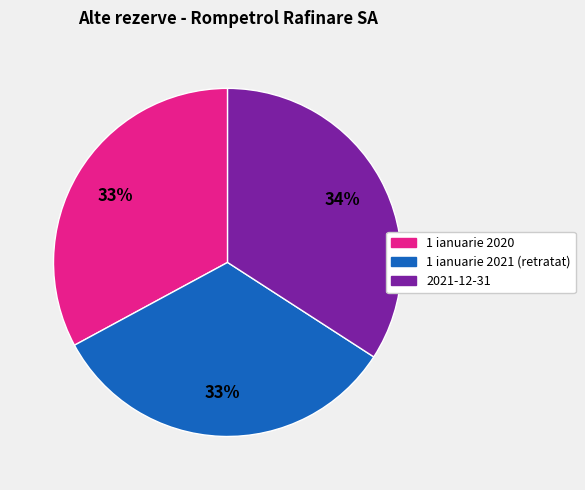

To the nearest percent, what is the combined percentage of 1 ianuarie 2020 and 2021-12-31?

67%